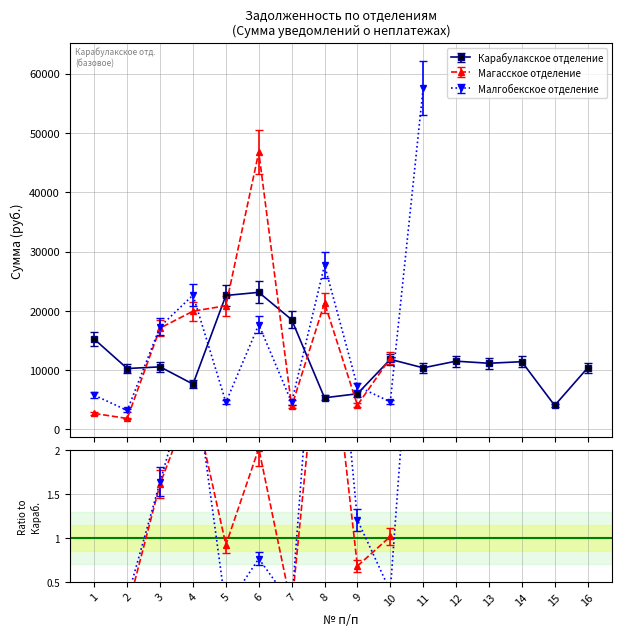

How many data points in Малгобекское отделение are above 4658?

8